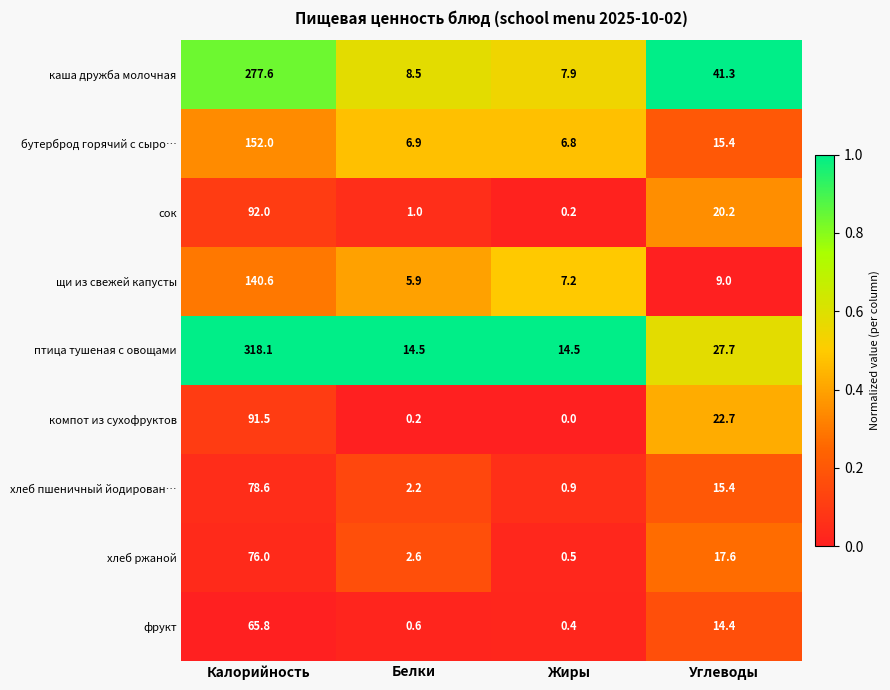

What is the total value across all series at Углеводы?

183.7